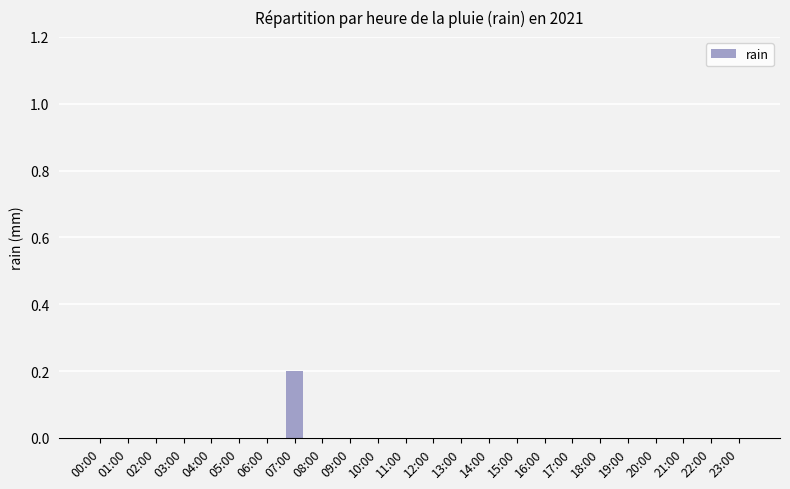

Reading right to left, extract all data points from this chart.

0.0	0.0	0.0	0.0	0.0	0.0	0.0	0.0	0.0	0.0	0.0	0.0	0.0	0.0	0.0	0.0	0.2	0.0	0.0	0.0	0.0	0.0	0.0	0.0